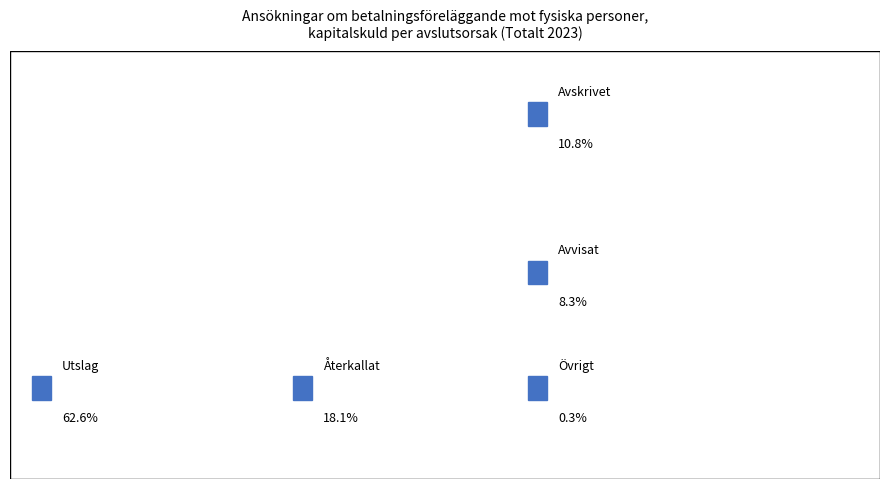

To the nearest percent, what is the difference between the Avskrivet and Återkallat slice percentages?

7%